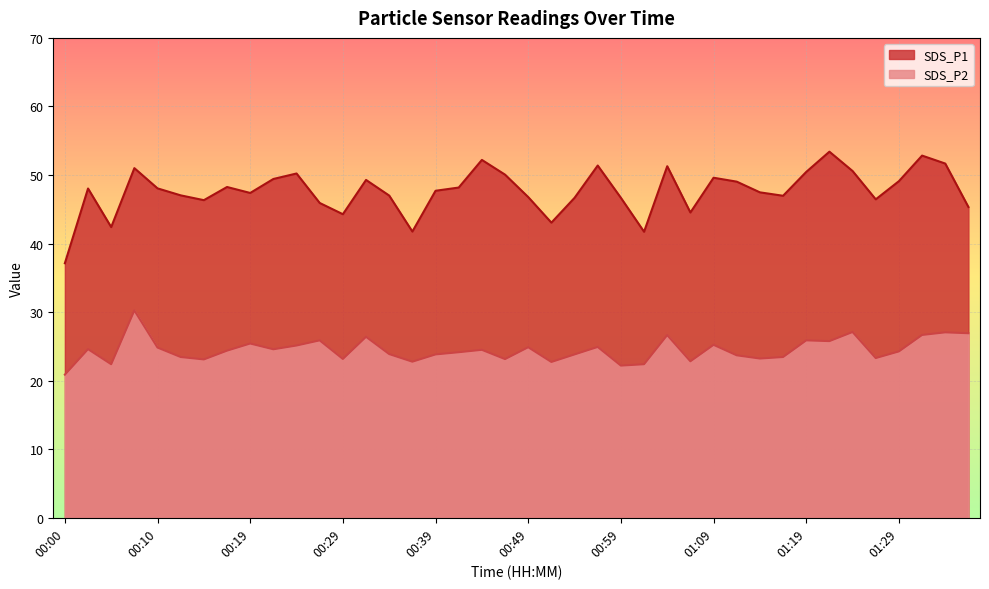

Reading right to left, list all the values displayed in this chart.

SDS_P1: 01:36=45.3	01:34=51.7	01:31=52.8	01:29=49.1	01:26=46.5	01:24=50.6	01:21=53.4	01:19=50.5	01:16=47.0	01:14=47.5	01:12=49.0	01:09=49.6	01:07=44.5	01:04=51.3	01:02=41.7	00:59=46.7	00:57=51.4	00:54=46.7	00:52=43.0	00:49=46.8	00:47=50.0	00:44=52.2	00:42=48.2	00:39=47.7	00:37=41.8	00:34=47.0	00:32=49.3	00:29=44.3	00:27=45.9	00:24=50.2	00:22=49.4	00:19=47.4	00:17=48.2	00:15=46.3	00:12=47.0	00:10=48.0	00:07=51.0	00:05=42.4	00:02=48.0	00:00=37.1
SDS_P2: 01:36=26.9	01:34=27.1	01:31=26.7	01:29=24.3	01:26=23.3	01:24=27.1	01:21=25.8	01:19=25.9	01:16=23.4	01:14=23.2	01:12=23.7	01:09=25.2	01:07=22.8	01:04=26.6	01:02=22.4	00:59=22.2	00:57=24.9	00:54=23.8	00:52=22.7	00:49=24.9	00:47=23.1	00:44=24.5	00:42=24.1	00:39=23.8	00:37=22.8	00:34=23.9	00:32=26.4	00:29=23.2	00:27=25.9	00:24=25.1	00:22=24.6	00:19=25.4	00:17=24.4	00:15=23.1	00:12=23.4	00:10=24.8	00:07=30.2	00:05=22.4	00:02=24.6	00:00=20.9